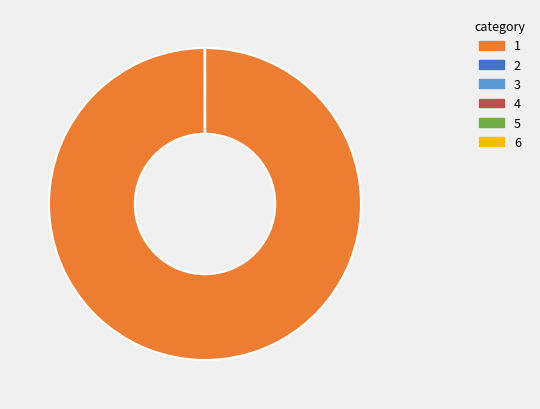

Is there a majority slice in this chart?

Yes